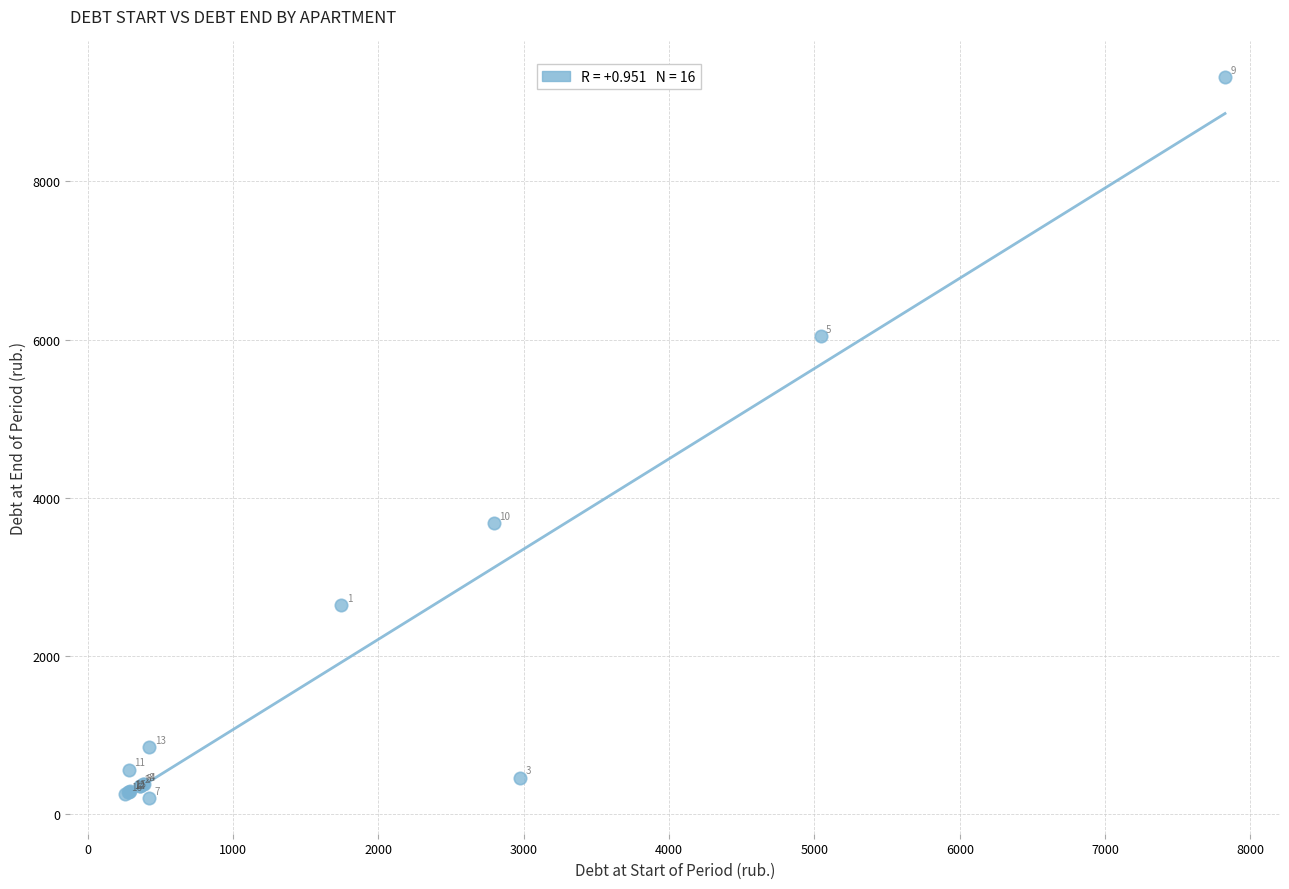

What Y value in the scatter plot is closest to 4761?

3685.2